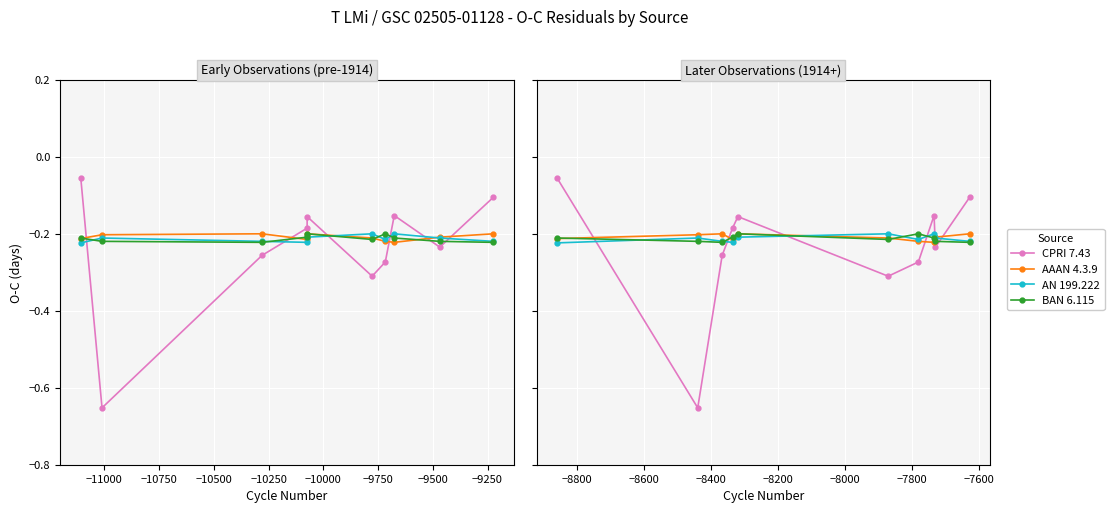

At which category does AN 199.222 reach its first local peak?

−11000